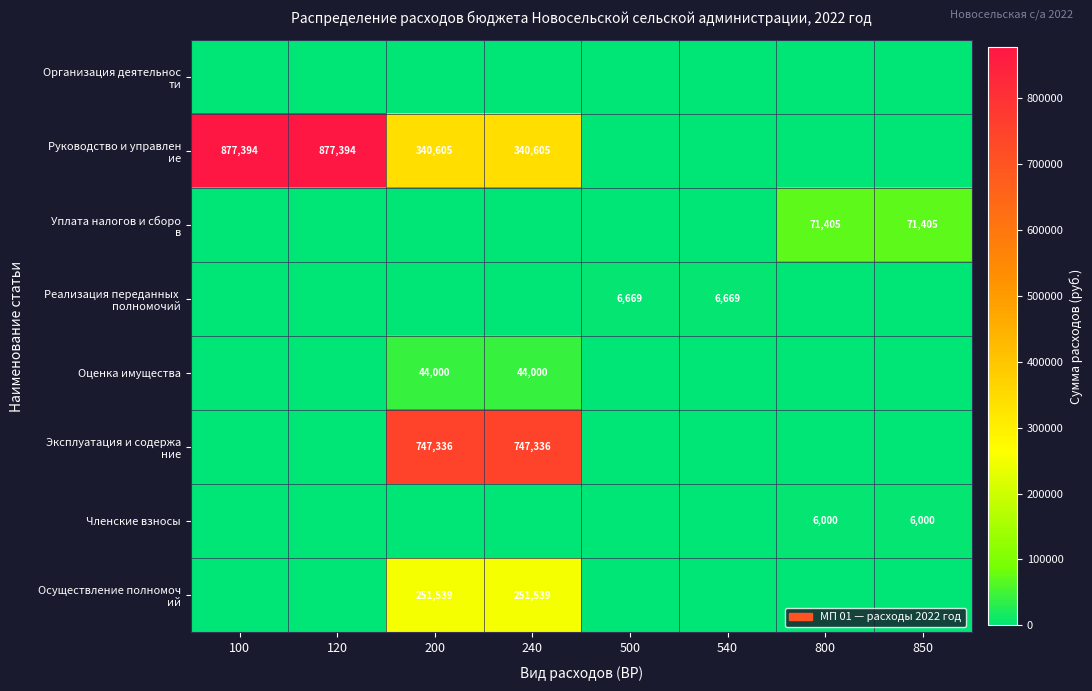

Is it true that Руководство и управлен ие equals -494443.2 at 800?

False